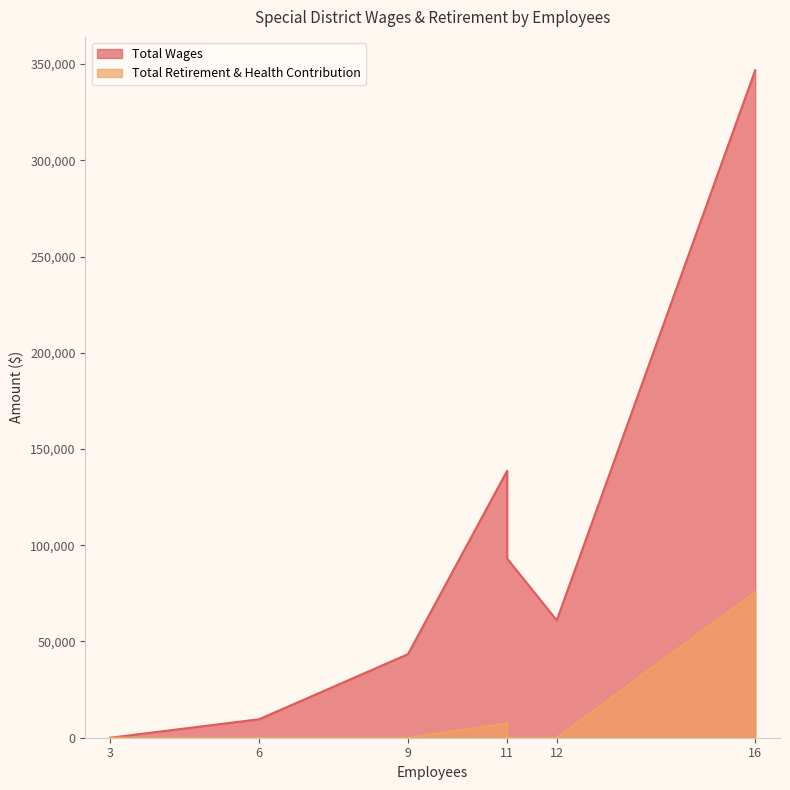

At which category is the sum across all series the highest?

16